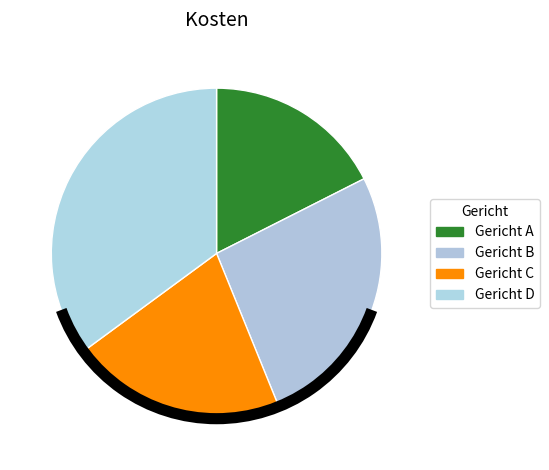

Is it true that Gericht B is 15% of the pie?

False